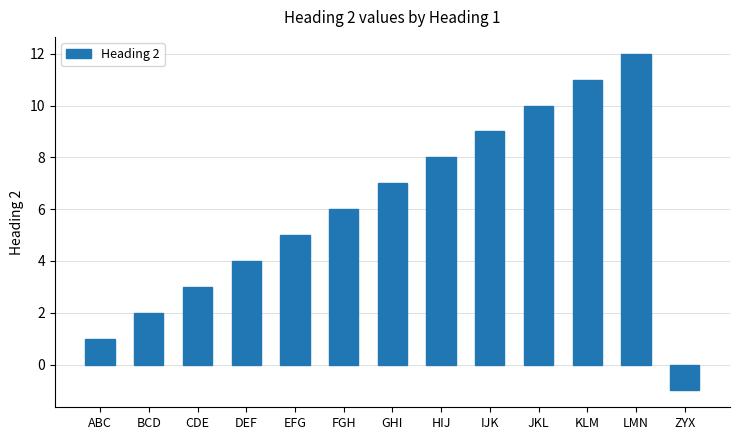

At which label is the value closest to 5?

EFG